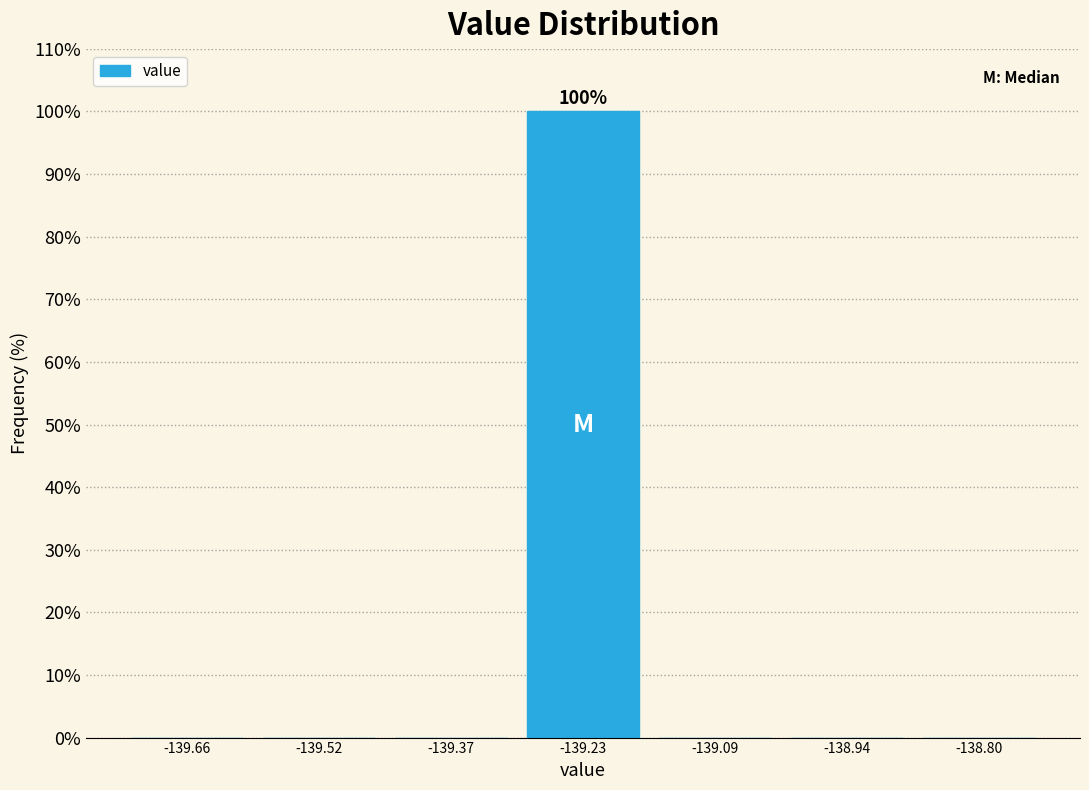

Over which range of the x-axis is the bar tallest?

-139.30 to -139.16